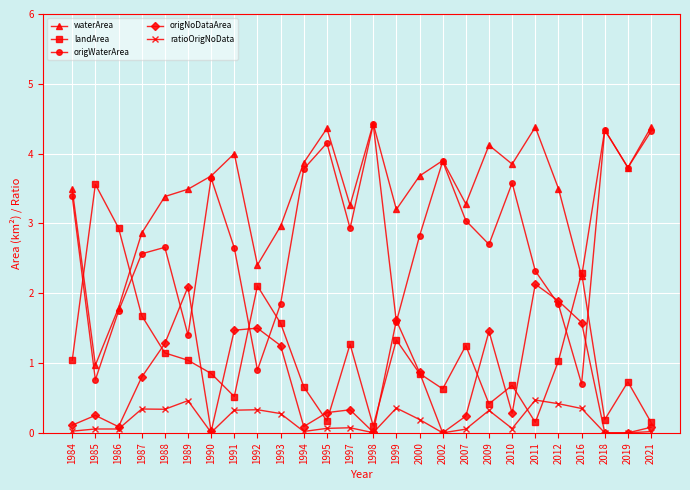

Does the chart have visible grid lines?

Yes